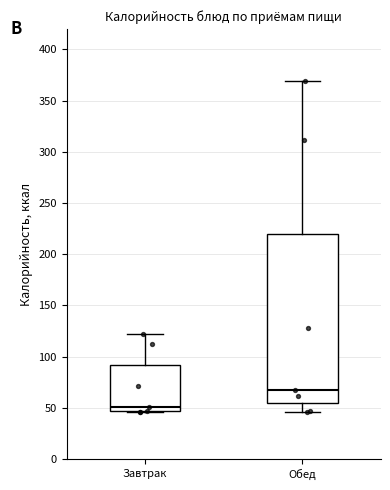

Reading left to right, read every box against the y-axis: the position of its median line, the range the box covers, and the ends of its whiskers. The values are not printed on the chart, so give them approximately, as read against the axis.

Завтрак: median 50, box 45 to 90, whiskers 45 to 120
Обед: median 65, box 55 to 220, whiskers 45 to 370